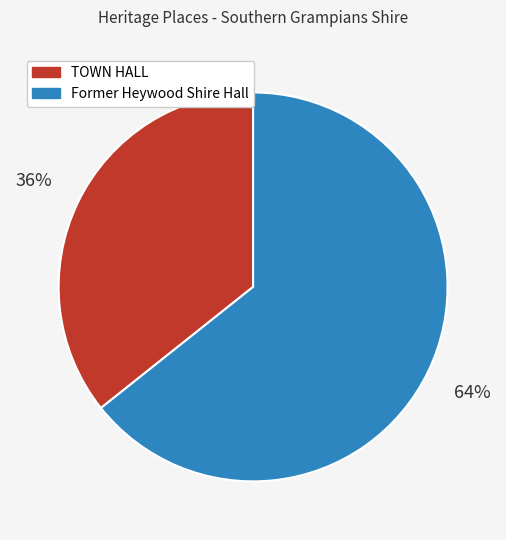

Is TOWN HALL the majority of the pie?

No